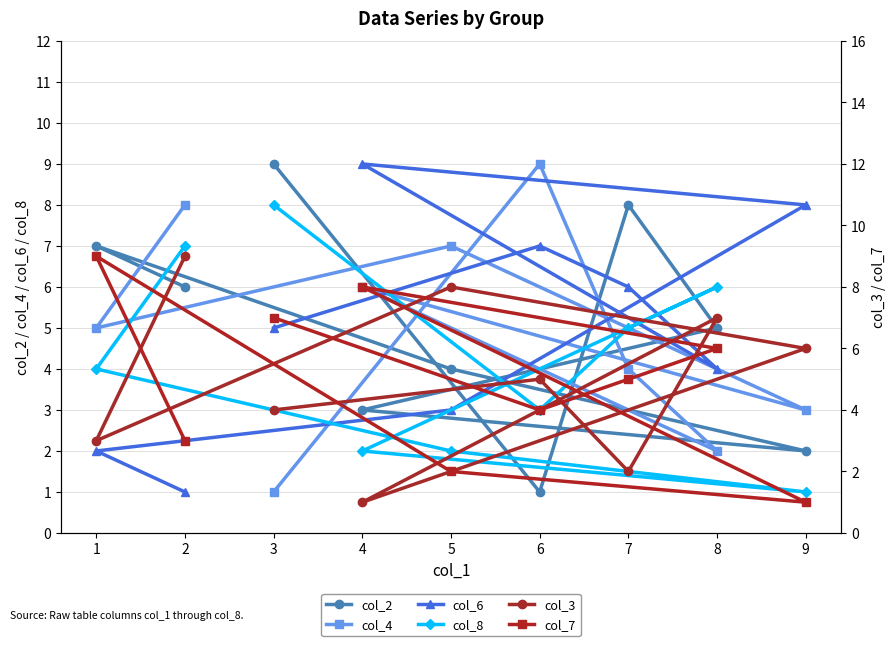

The col_4 series shows 8 at 2. True or false?

True